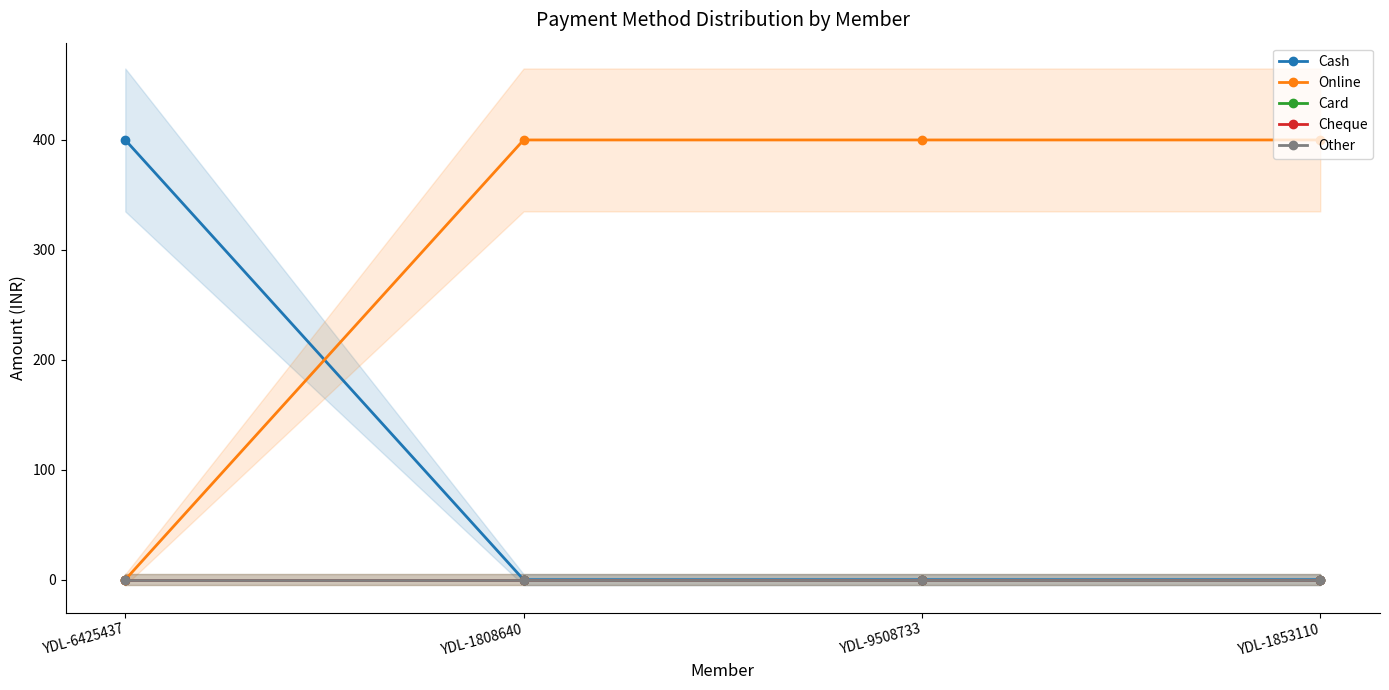

What is the difference between the maximum and minimum values in the Cash series?

400